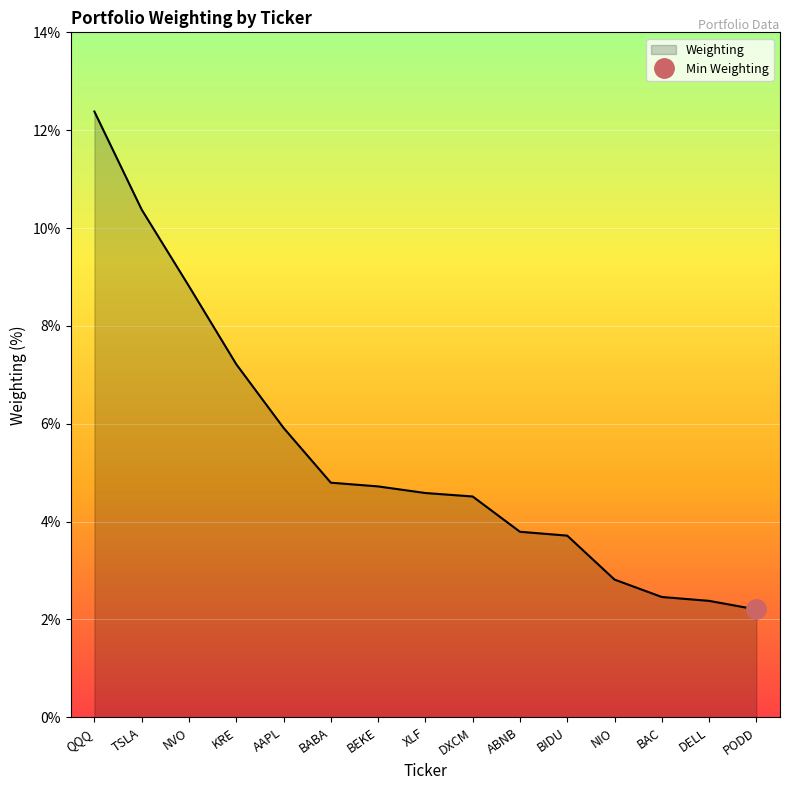

Reading left to right, transcribe all the data shown in this chart.

12.4	10.4	8.8	7.2	5.9	4.8	4.7	4.6	4.5	3.8	3.7	2.8	2.5	2.4	2.2